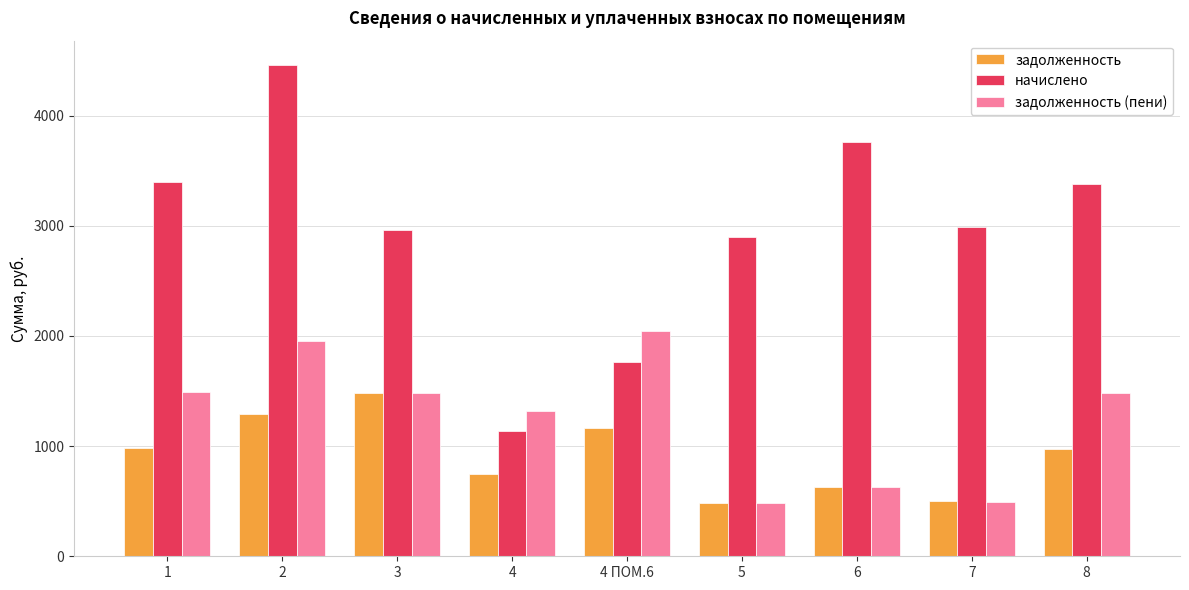

What is the label of the 7th bar from the right?

3